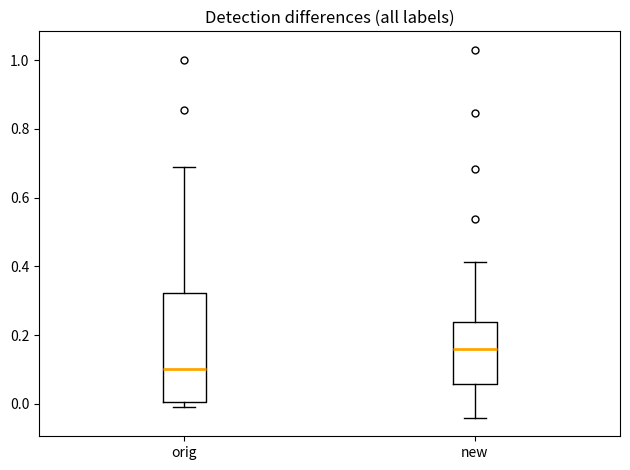

Which box has the lowest median line?

orig